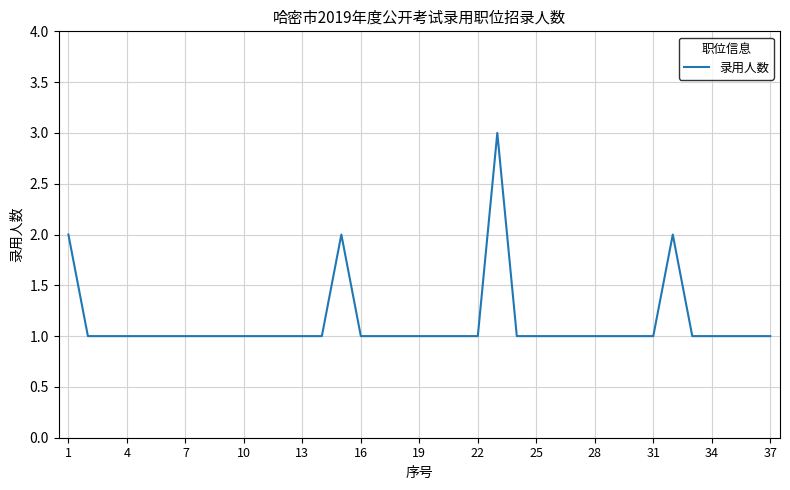

What is the average value?

1